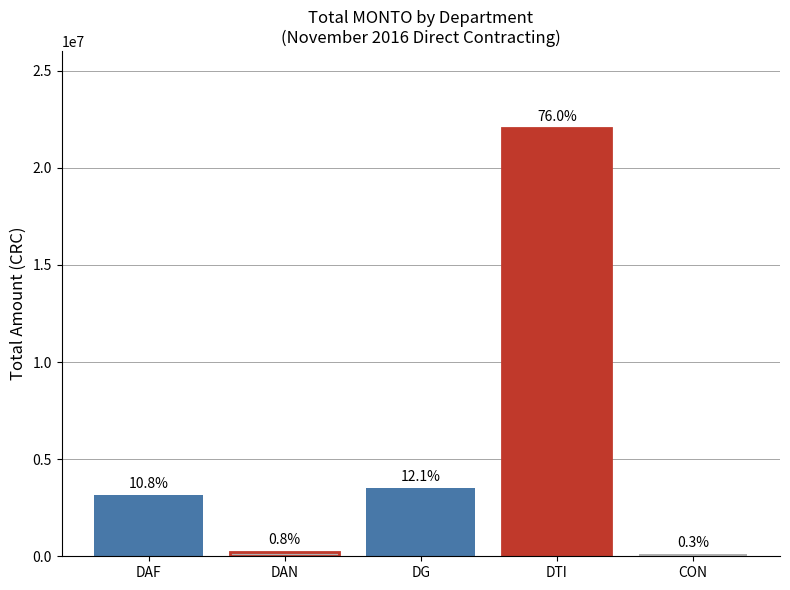

The value at DTI is 32761917. True or false?

False